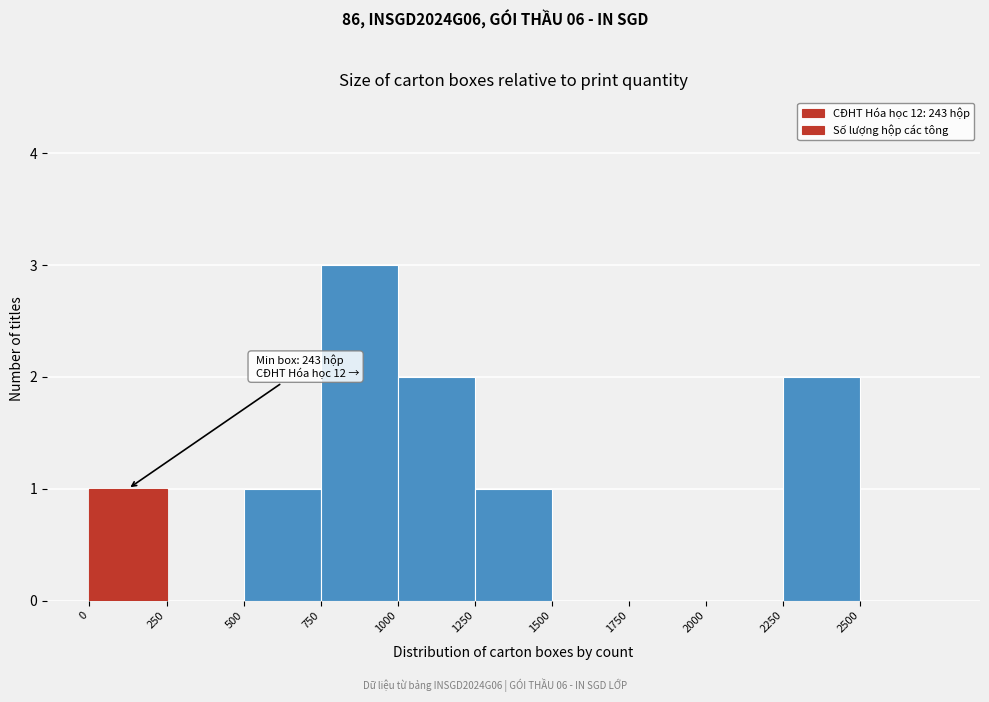

Which range on the x-axis has the tallest bar?

750 to 1000